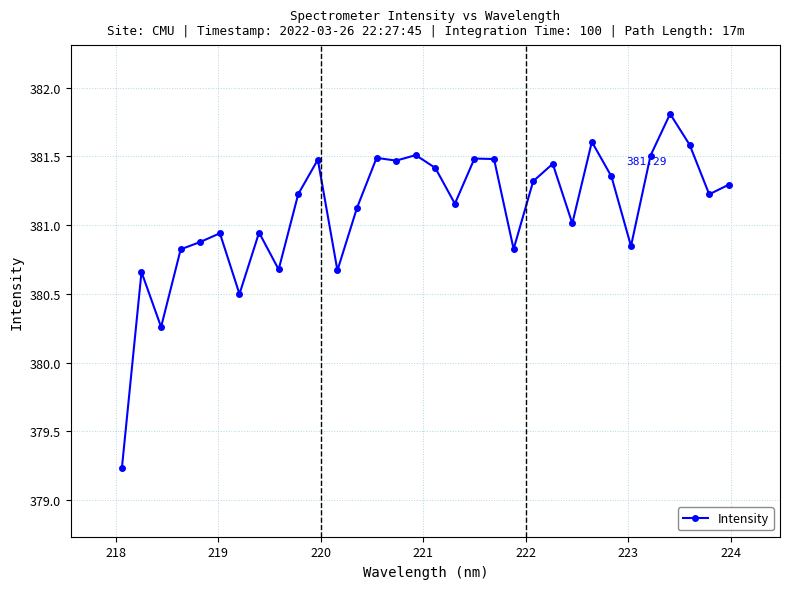

True or false: there are more than 2 points higher than both neighbors.

True